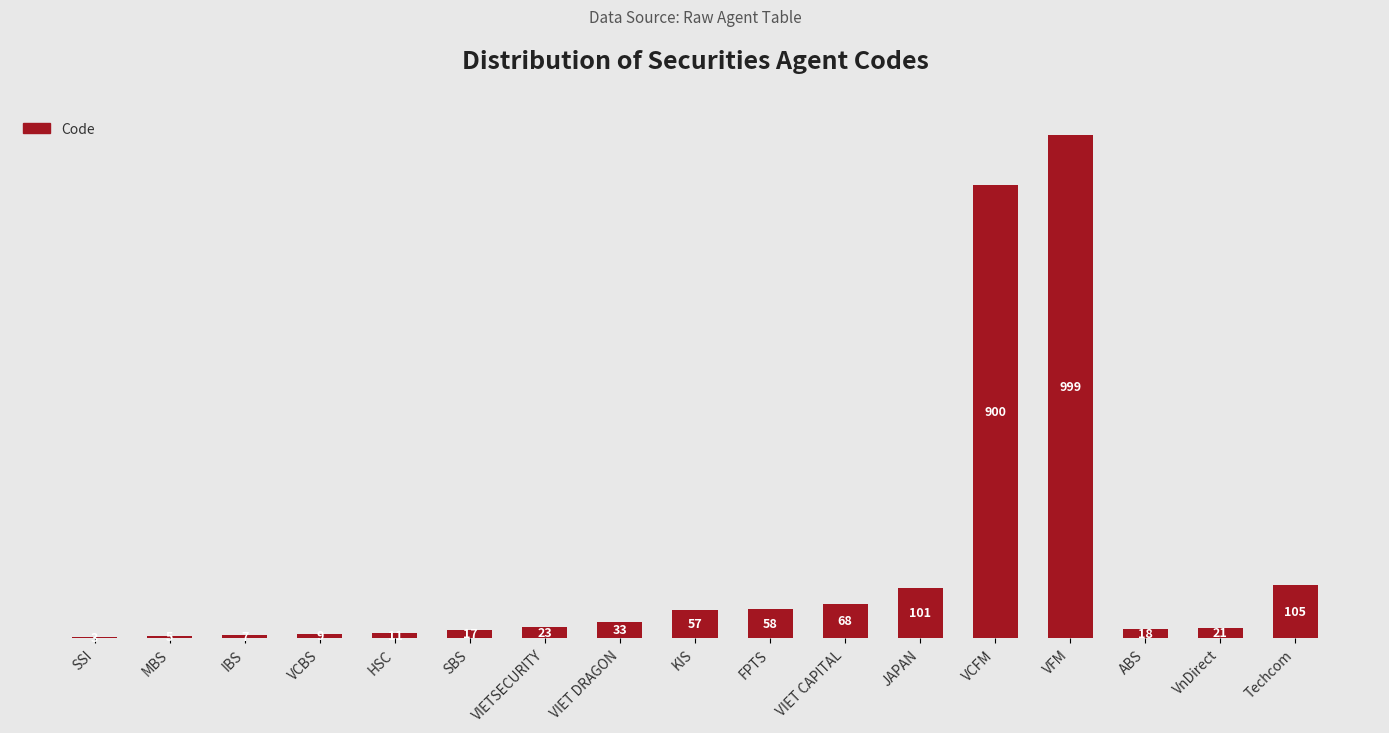

Which has a higher value, VnDirect or VFM?

VFM